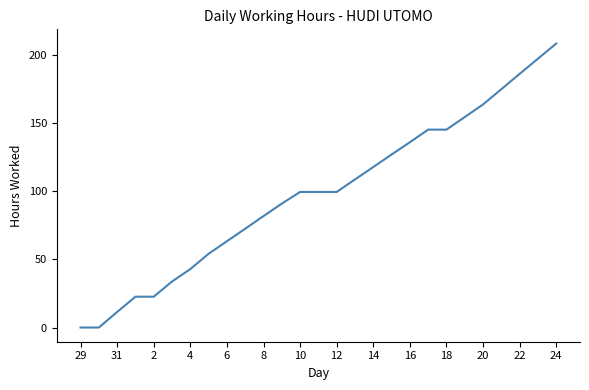

What is the difference between the maximum and minimum values?

208.5